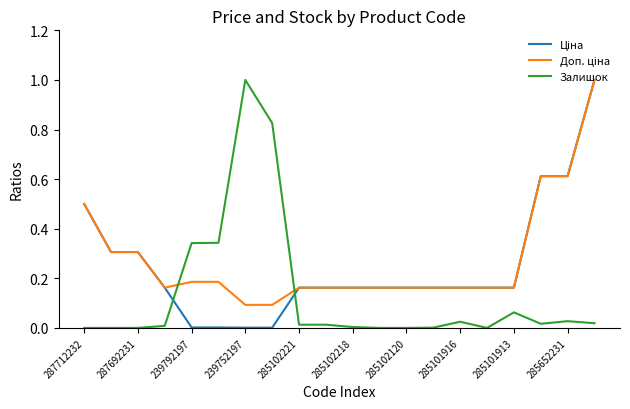

What is the maximum value for Залишок?

1.0